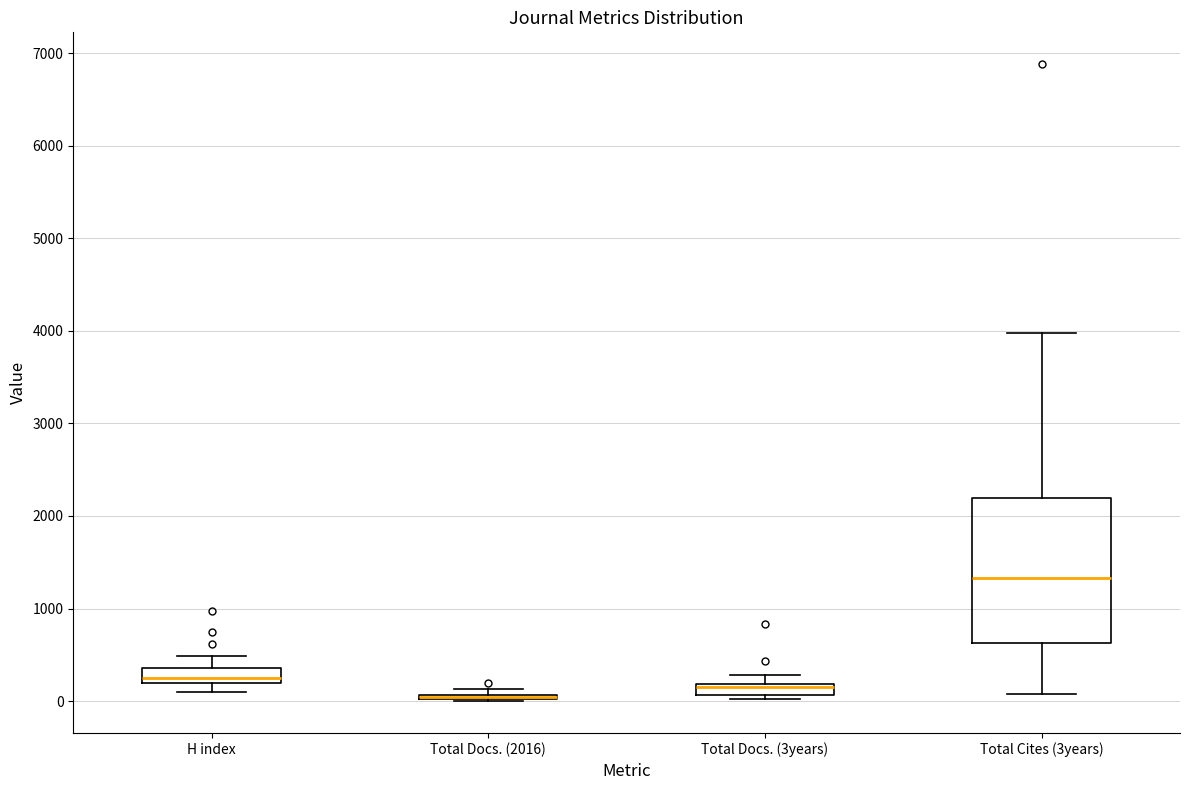

Comparing the boxes themselves (not the whiskers), which one is the tallest?

Total Cites (3years)